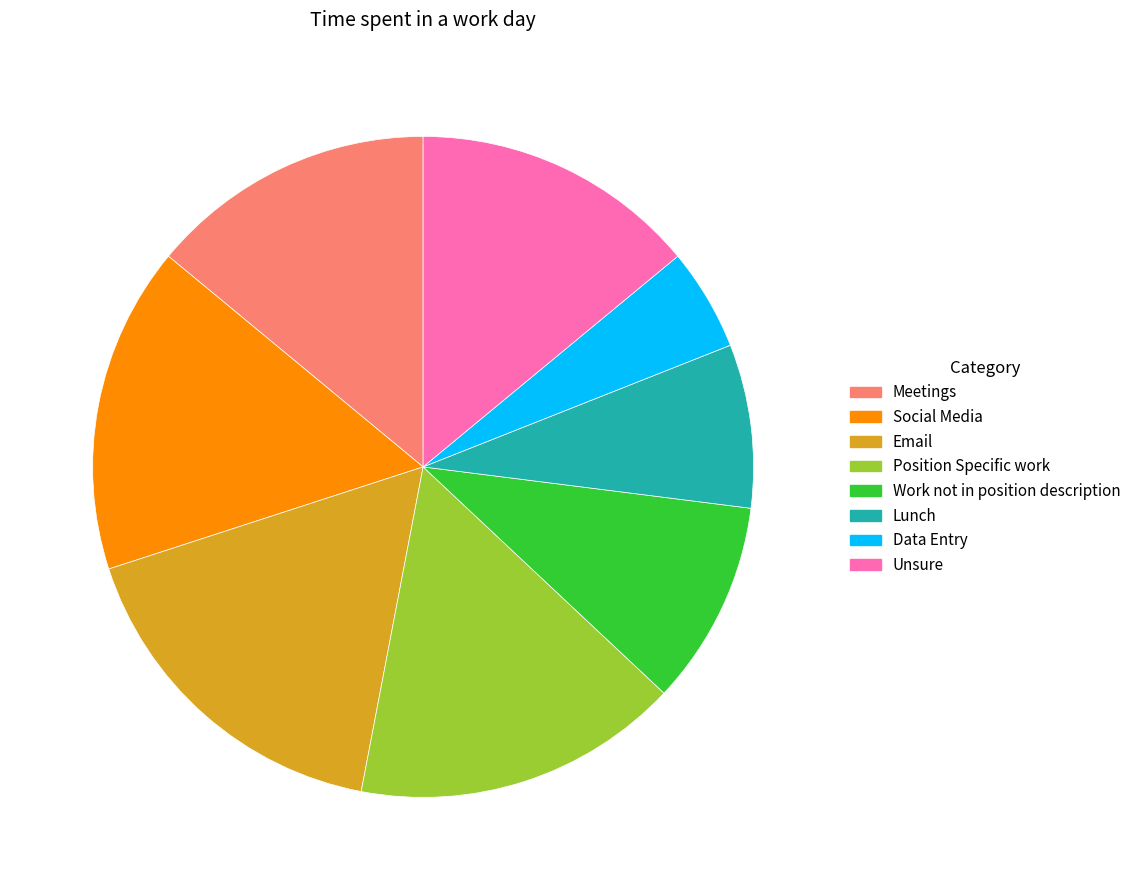

Which slice is the largest?

Email